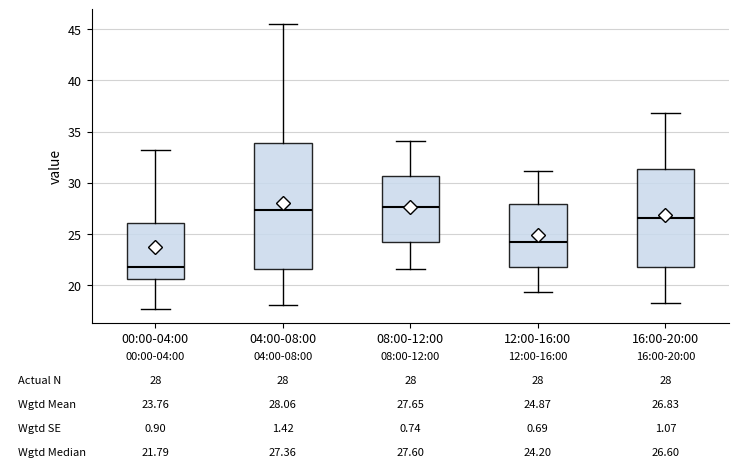

Which box's median line is the lowest?

00:00-04:00